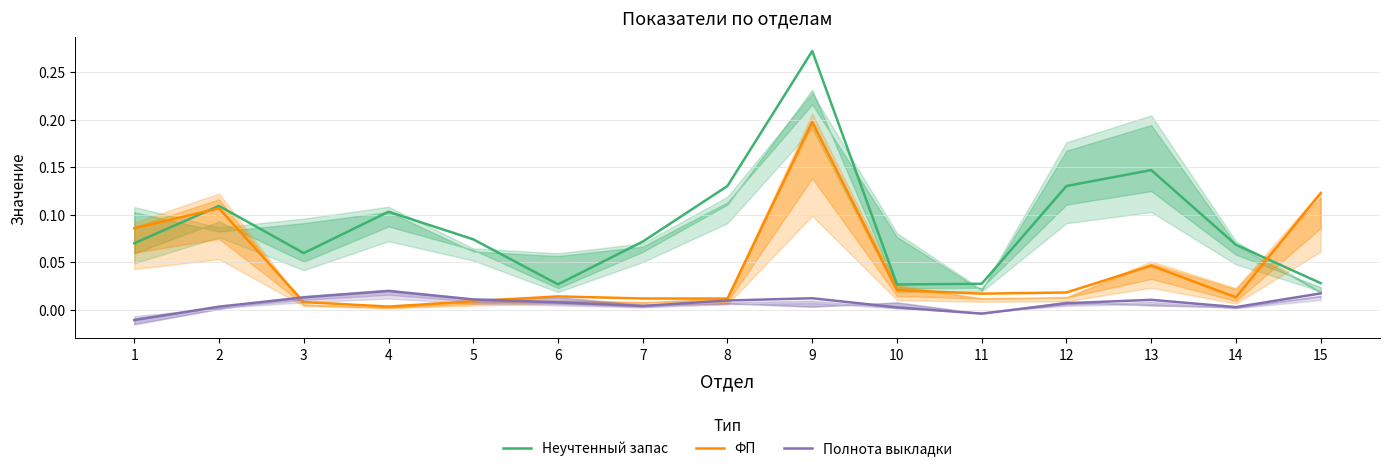

Is it true that Неучтенный запас equals 0.0 at 10?

False